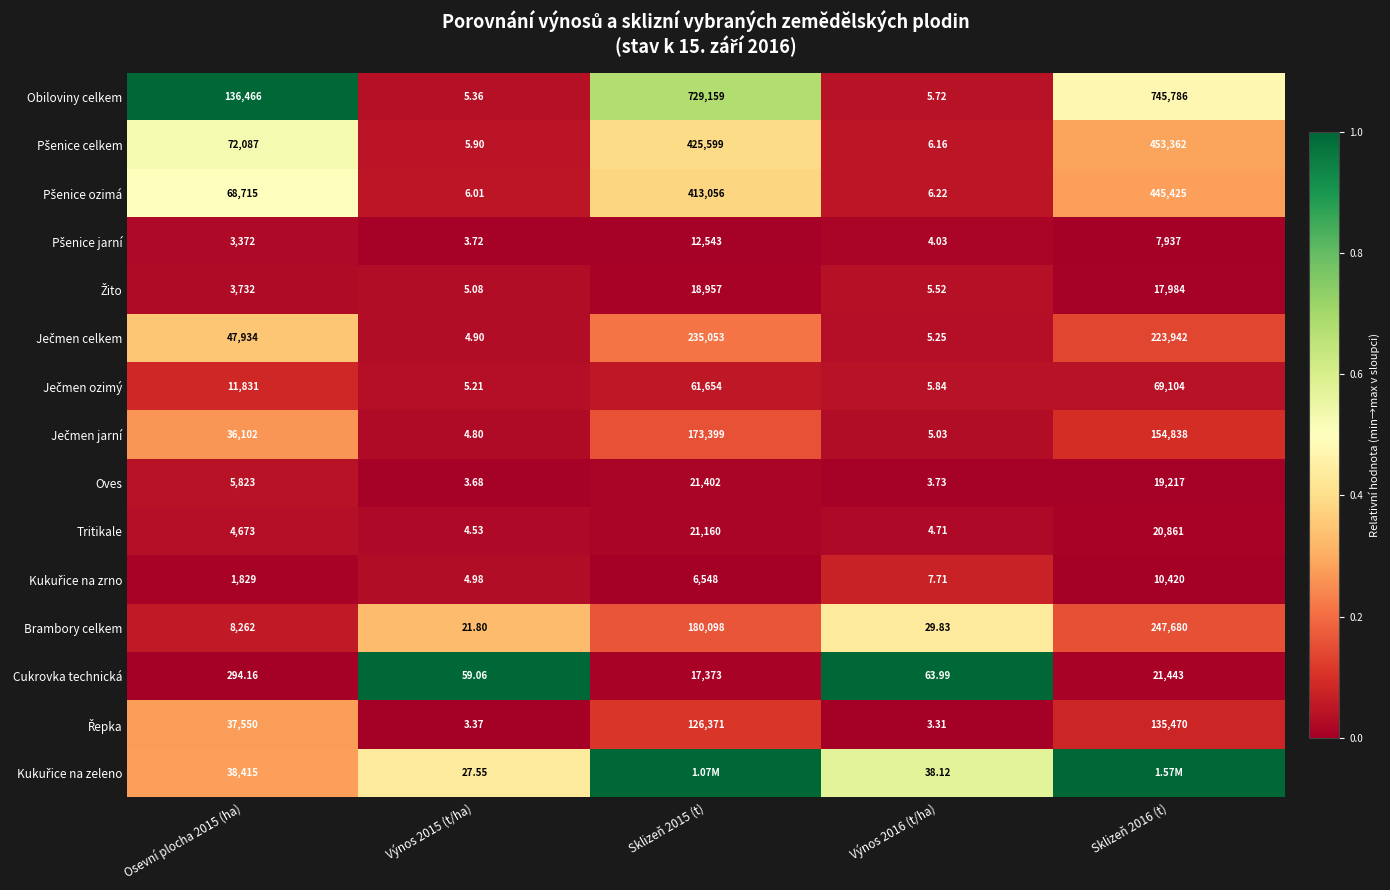

At how many categories does at least one series exceed 0?

5